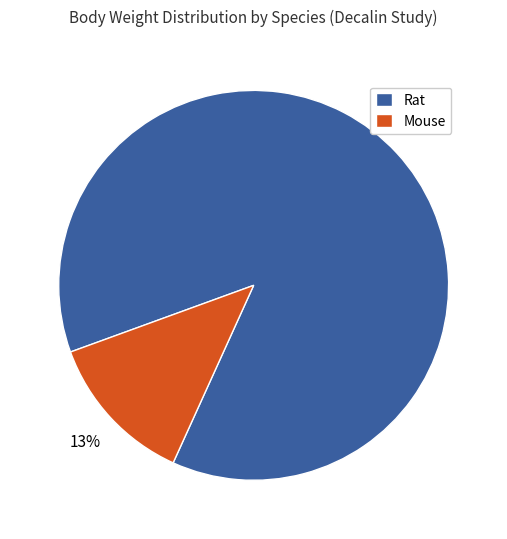

True or false: Mouse accounts for 26% of the total.

False